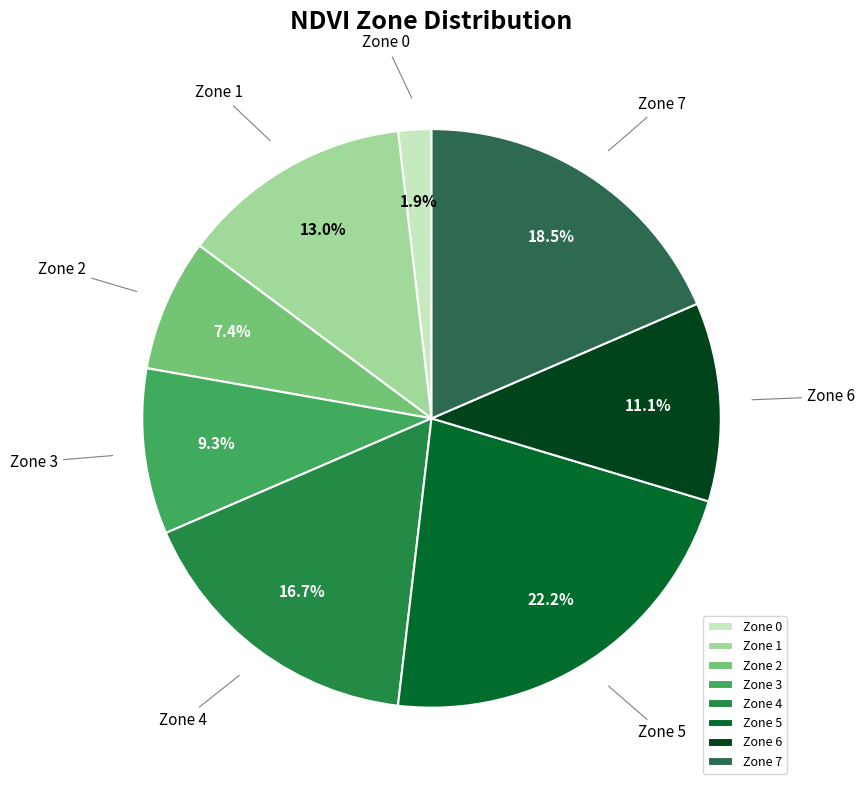

How many slices are in this pie chart?

8